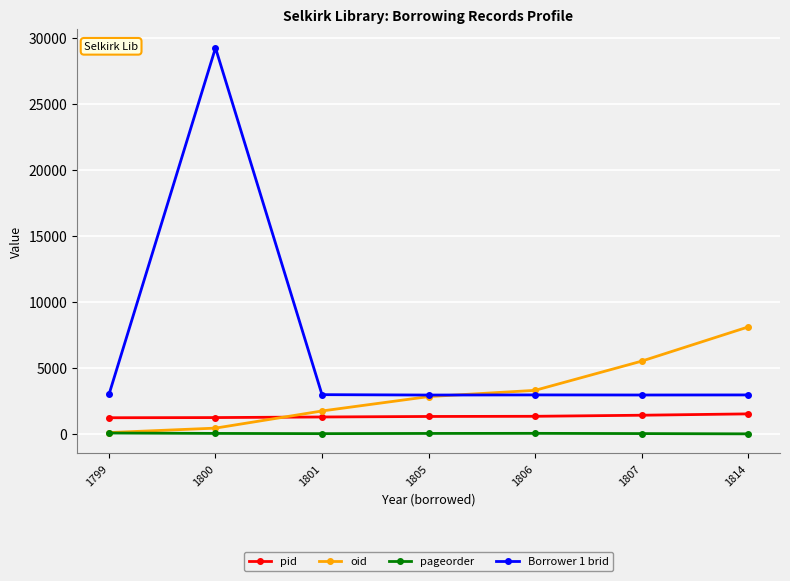

What is the average value of the Borrower 1 brid series?

6717